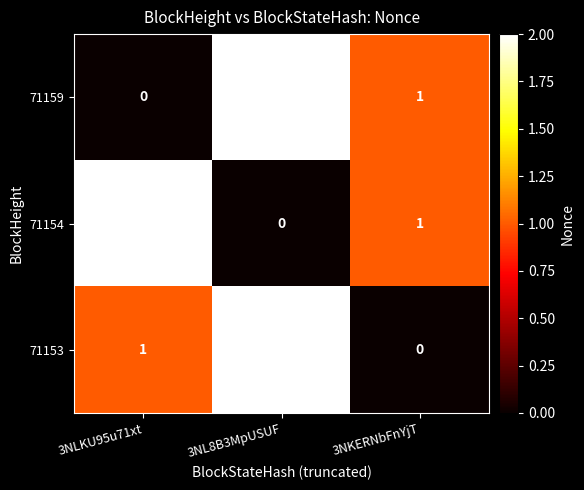

How many series are shown in this chart?

3